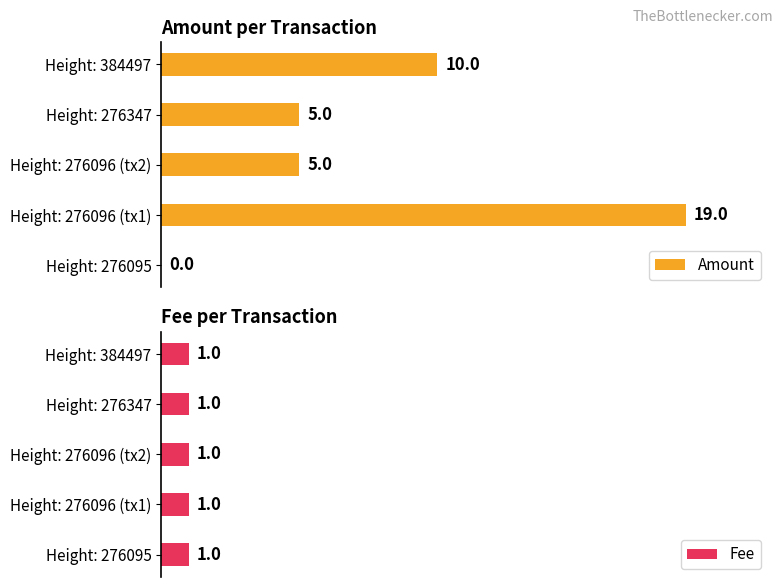

The value of Amount at 4 is 10.0. True or false?

True